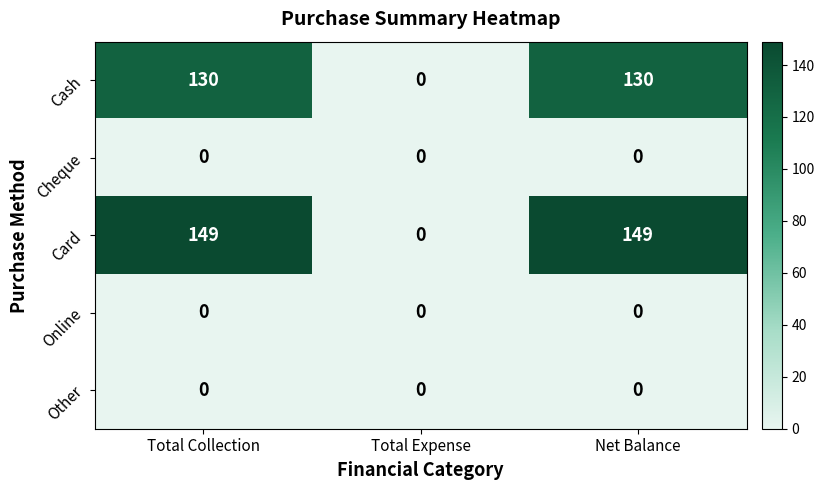

What is the total value across all series at Total Collection?

279